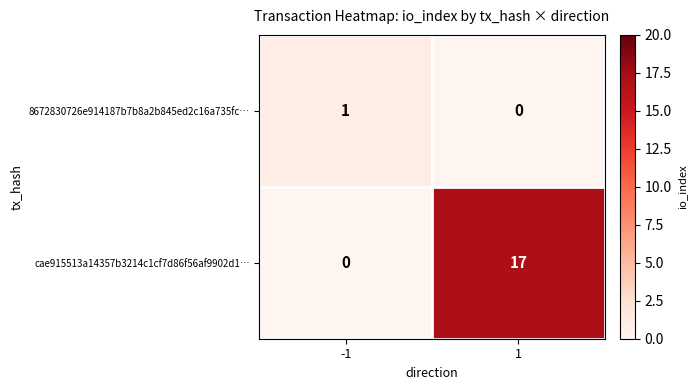

How many distinct data groups are displayed?

2